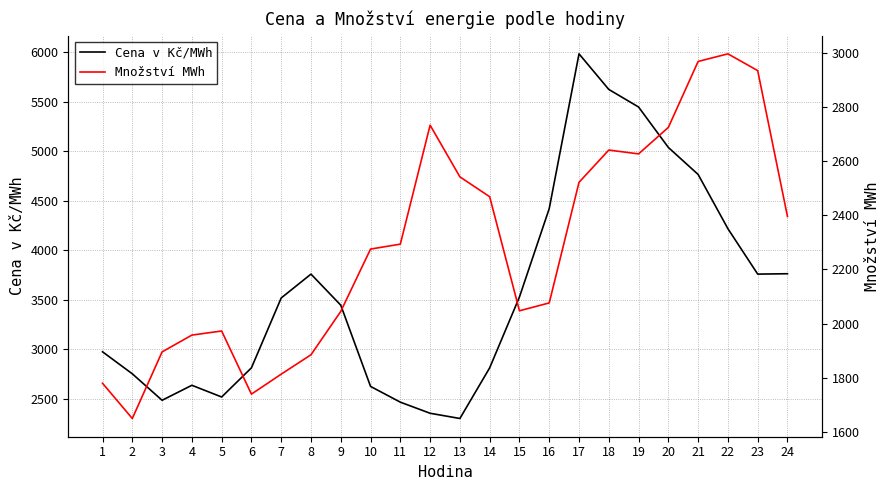

What is the difference between the highest and lowest values at 20?

2312.5